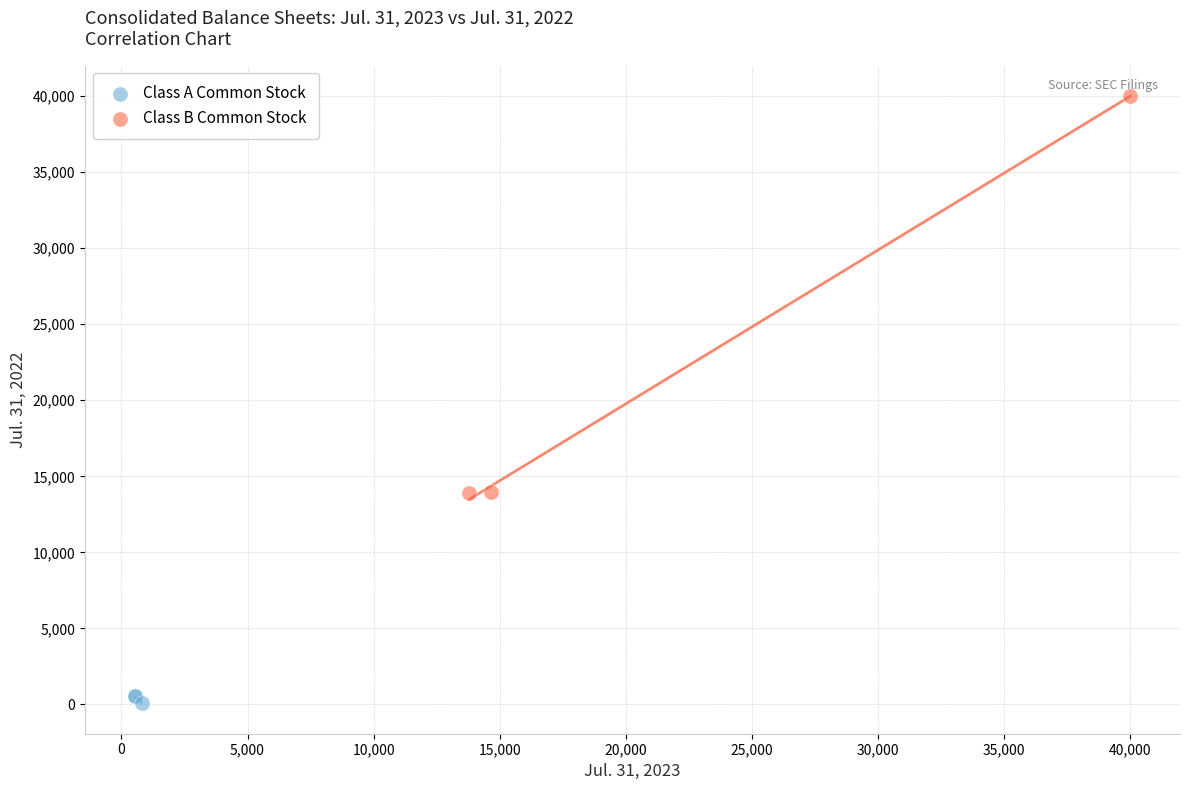

Which series has the largest Y range (max minus min)?

Class B Common Stock